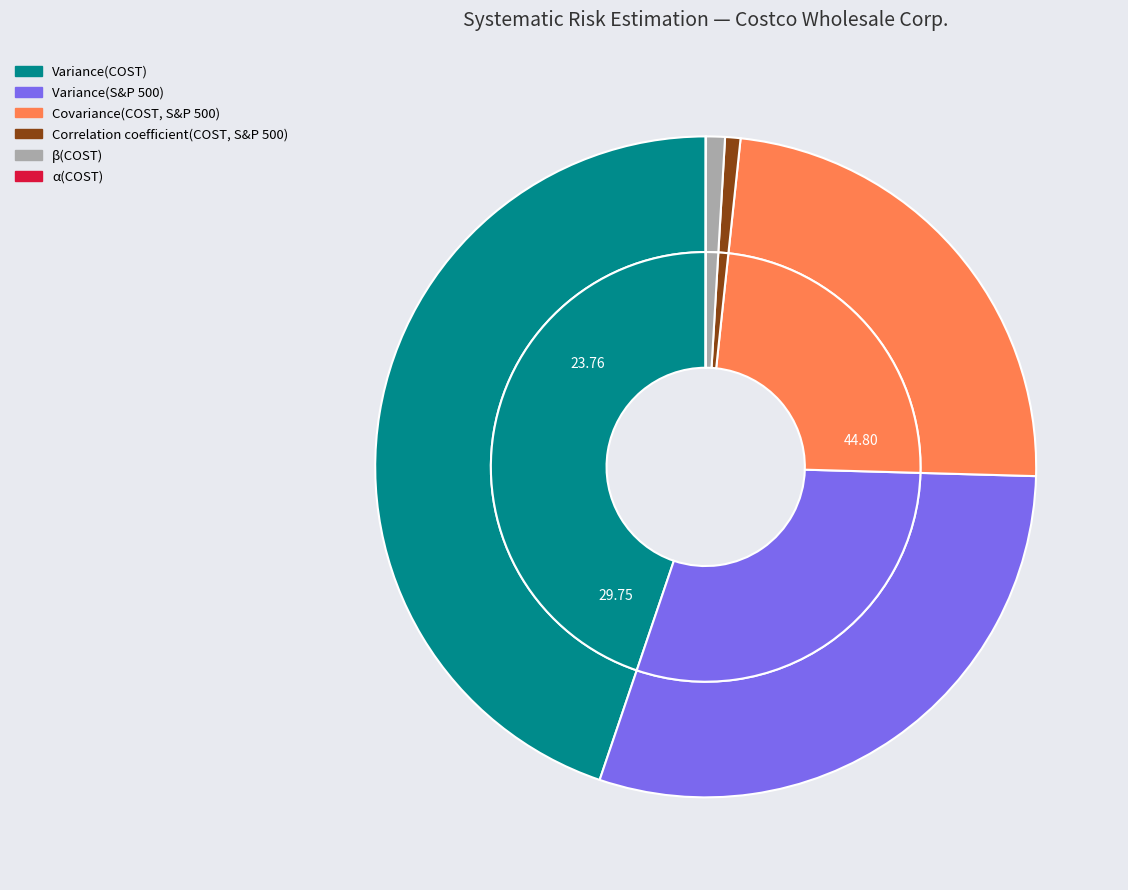

To the nearest percent, what is the difference between the Covariance(COST, S&P 500) and α(COST) slice percentages?

24%